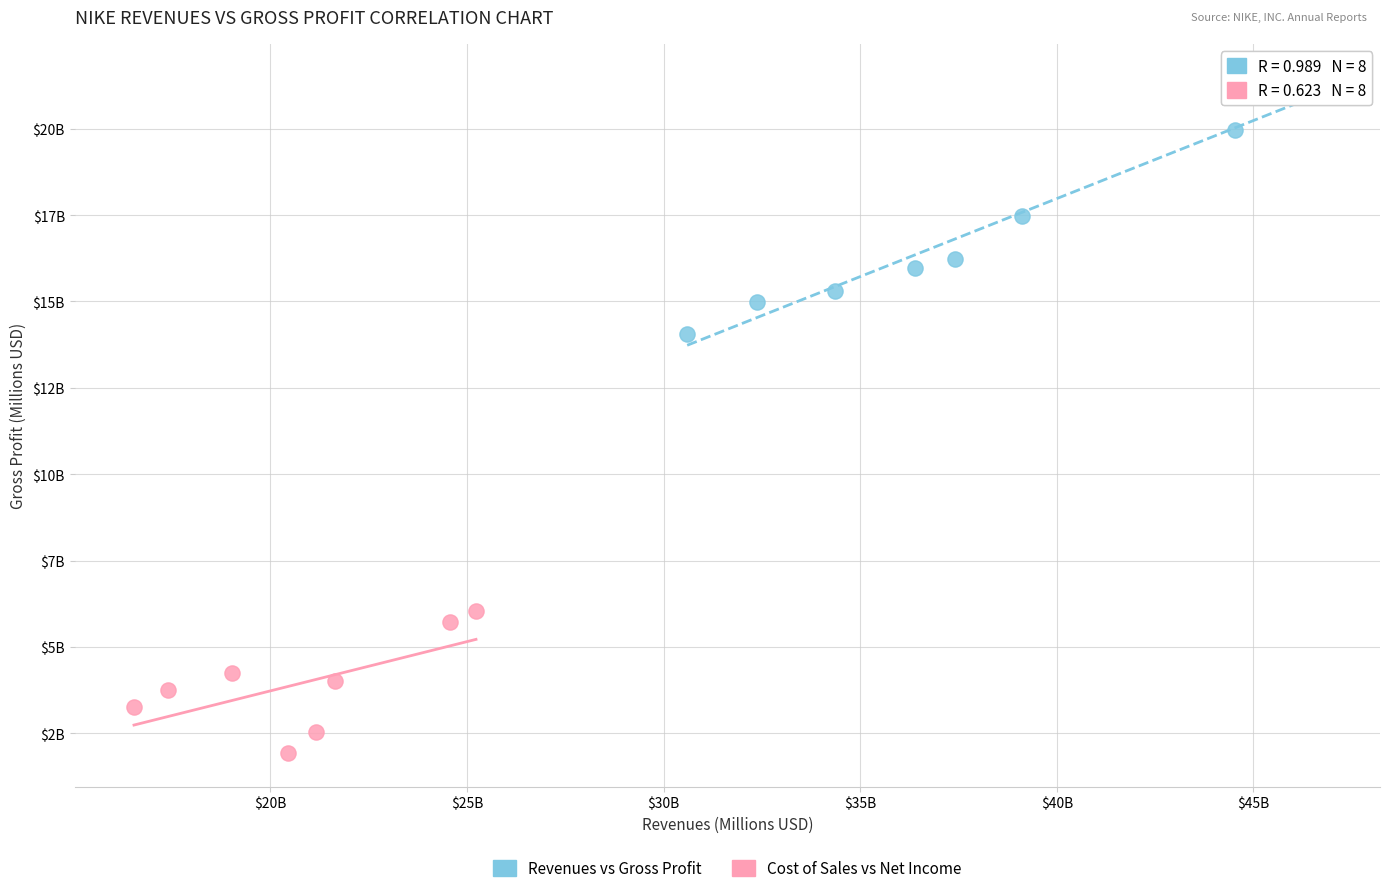

What are all the series names shown in the legend?

Revenues vs Gross Profit, Cost of Sales vs Net Income